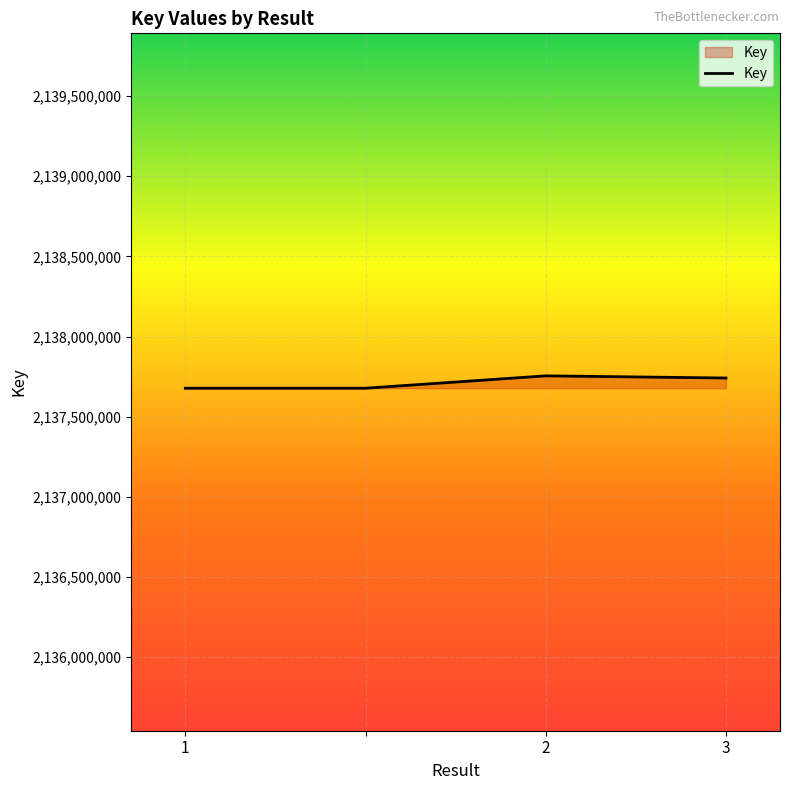

True or false: the data has more than 2 interior local peaks.

False